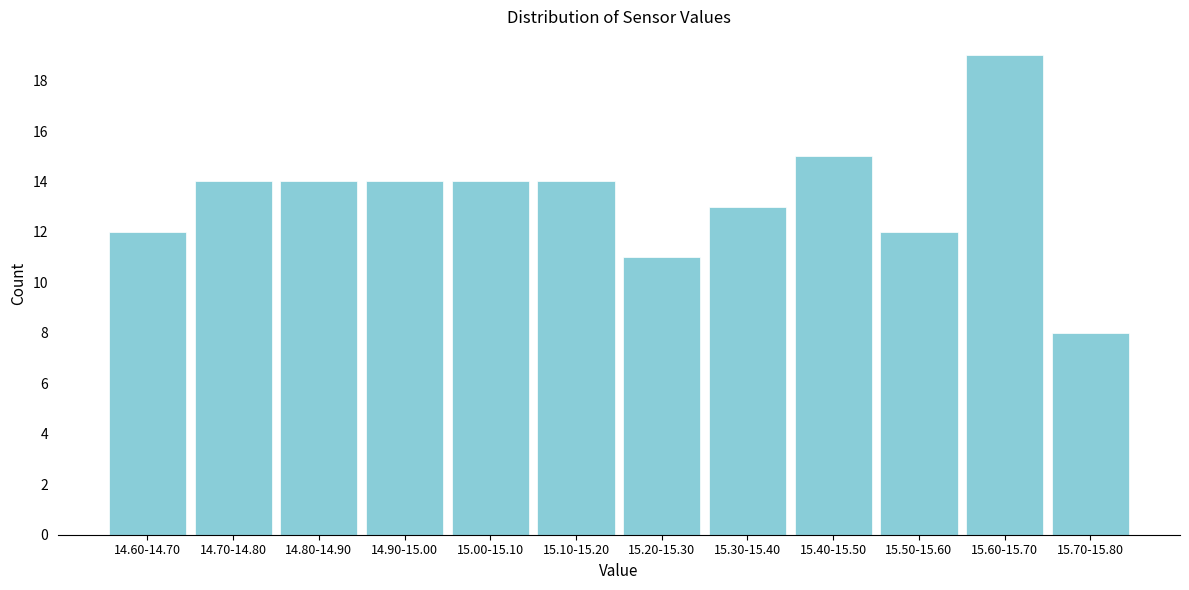

Reading right to left, extract all data points from this chart.

8	19	12	15	13	11	14	14	14	14	14	12